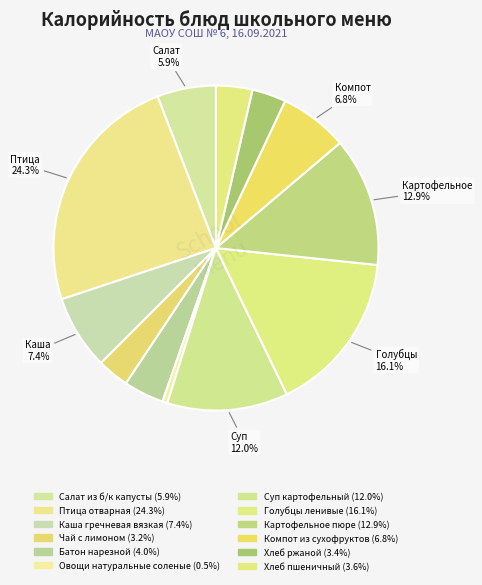

How many slices are in this pie chart?

12